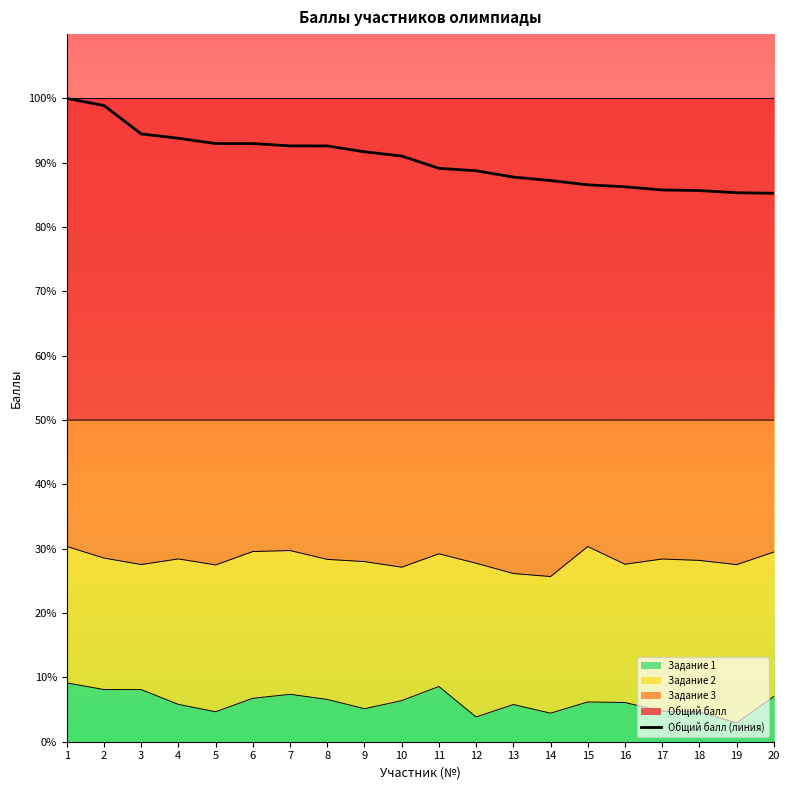

True or false: the data shows 94.5 at 3.

True